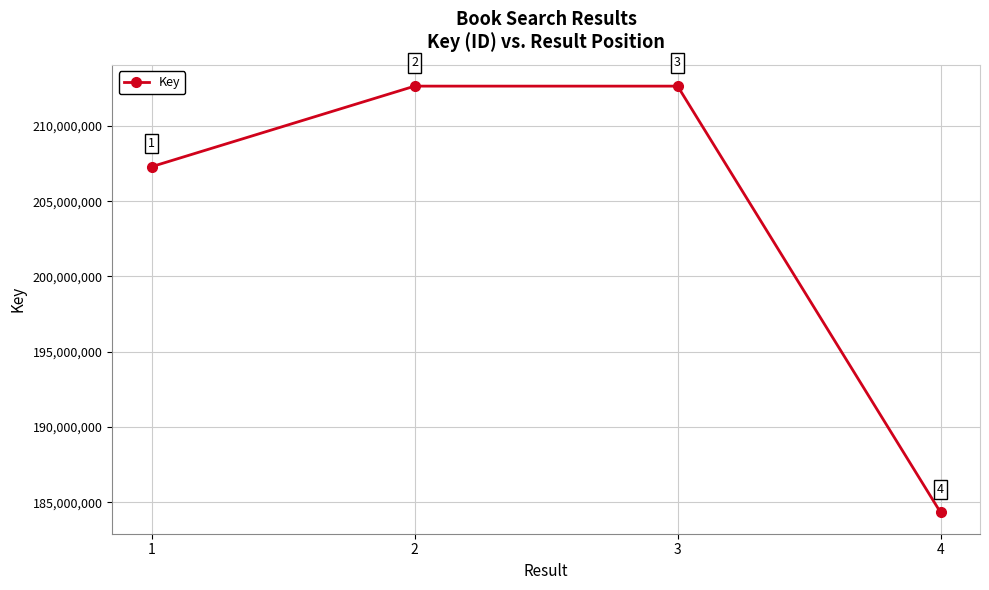

True or false: the data has more than 2 interior local peaks.

False